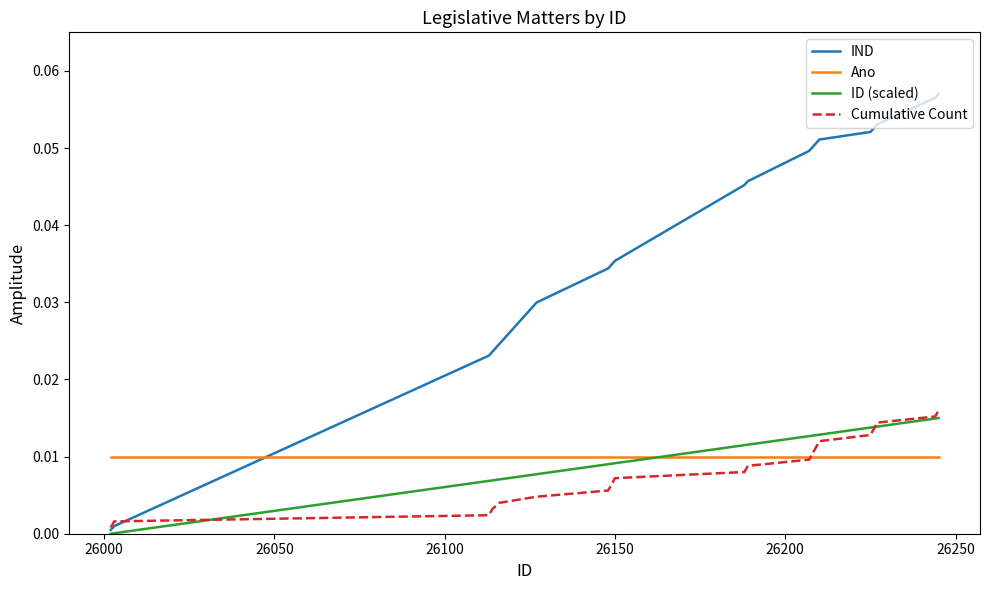

Which series has the widest spread of values?

IND